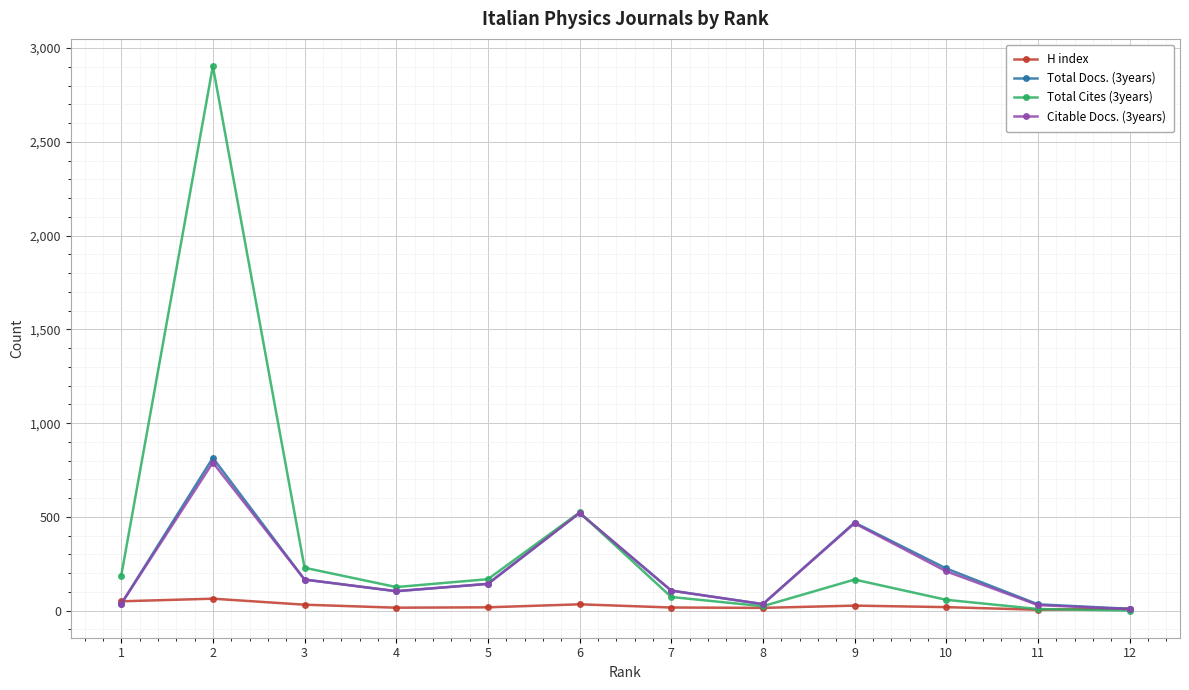

Is the value of Total Docs. (3years) at 6 greater than the value of Total Cites (3years) at 8?

Yes